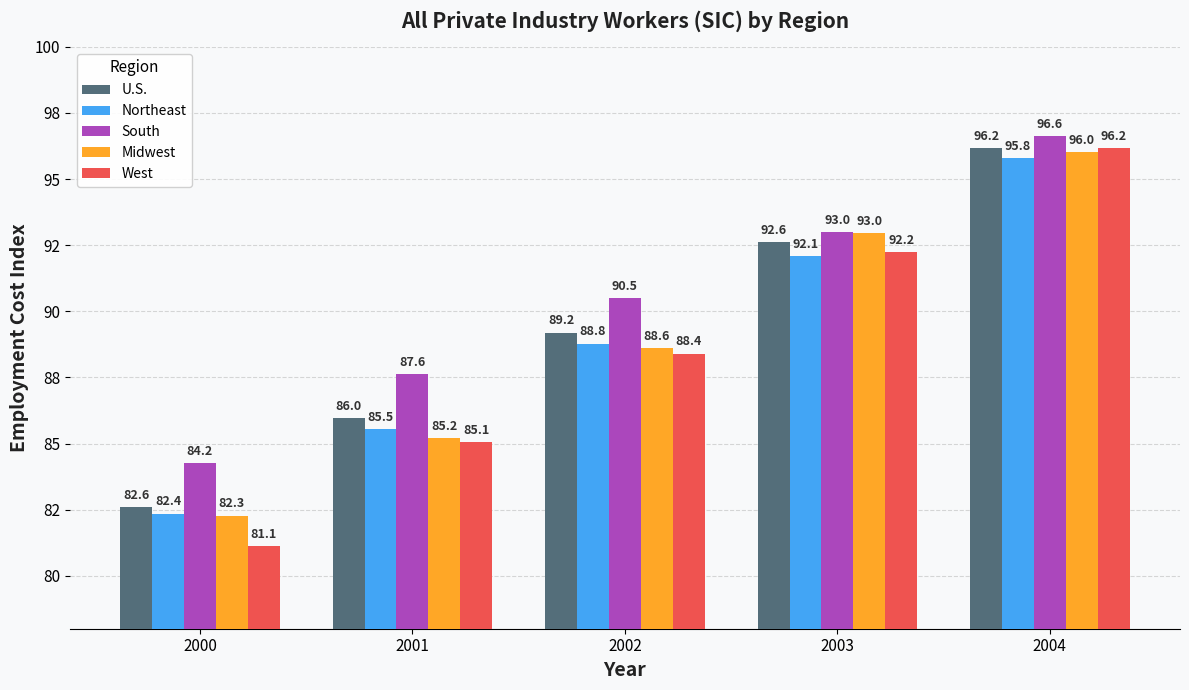

Is the value of Northeast at 2004 greater than the value of South at 2001?

Yes